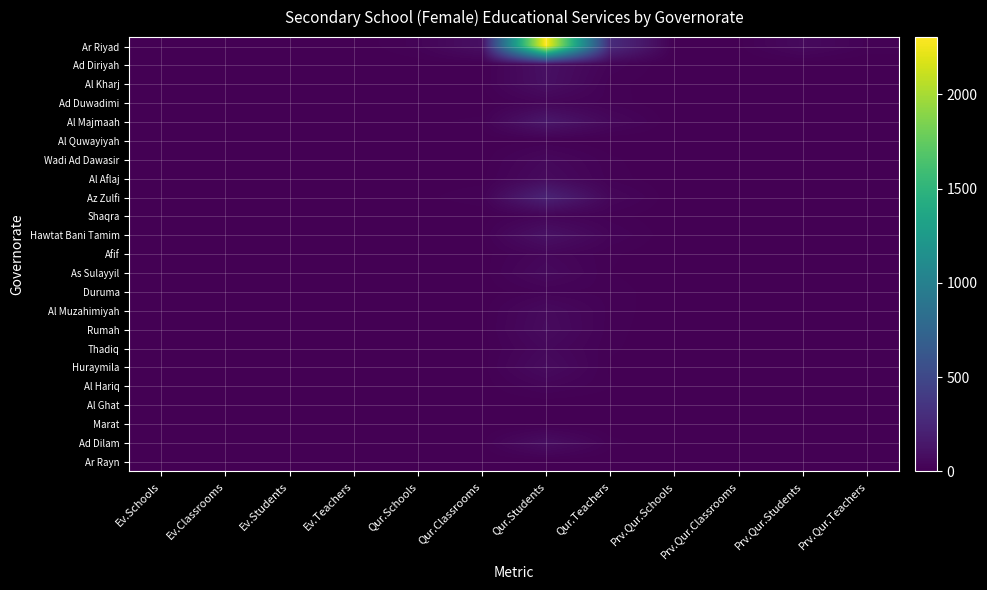

Which series changed the most between Ev.Schools and Ev.Teachers?

Ar Riyad